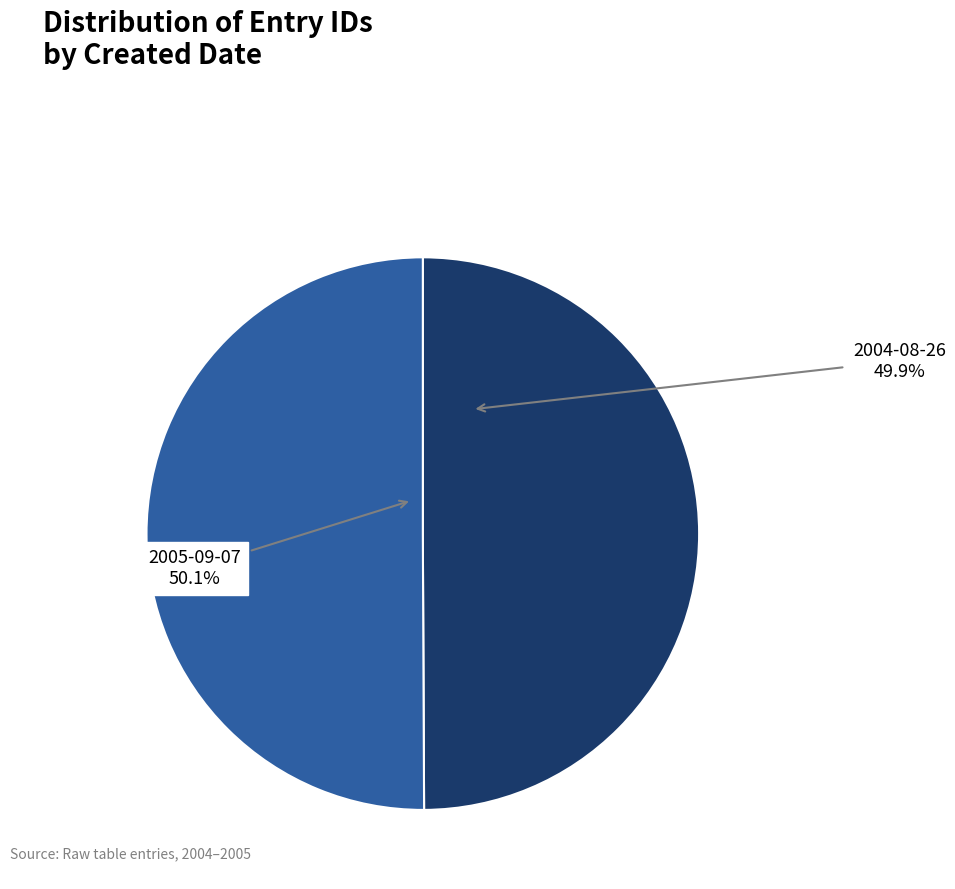

Is there a majority slice in this chart?

Yes